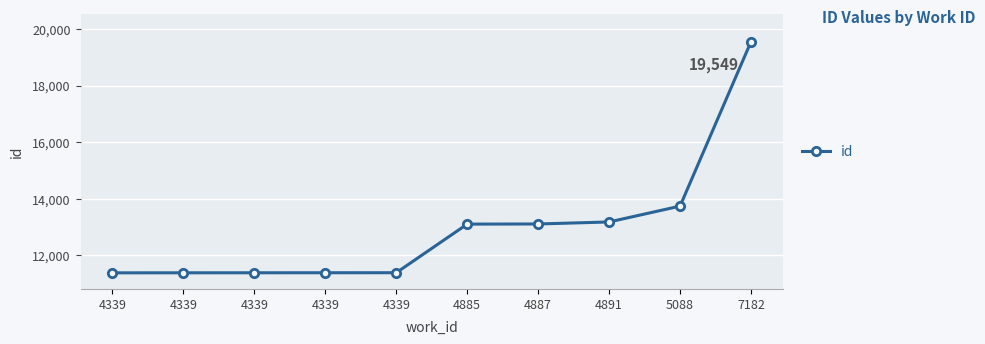

What is the smallest value displayed?

11383